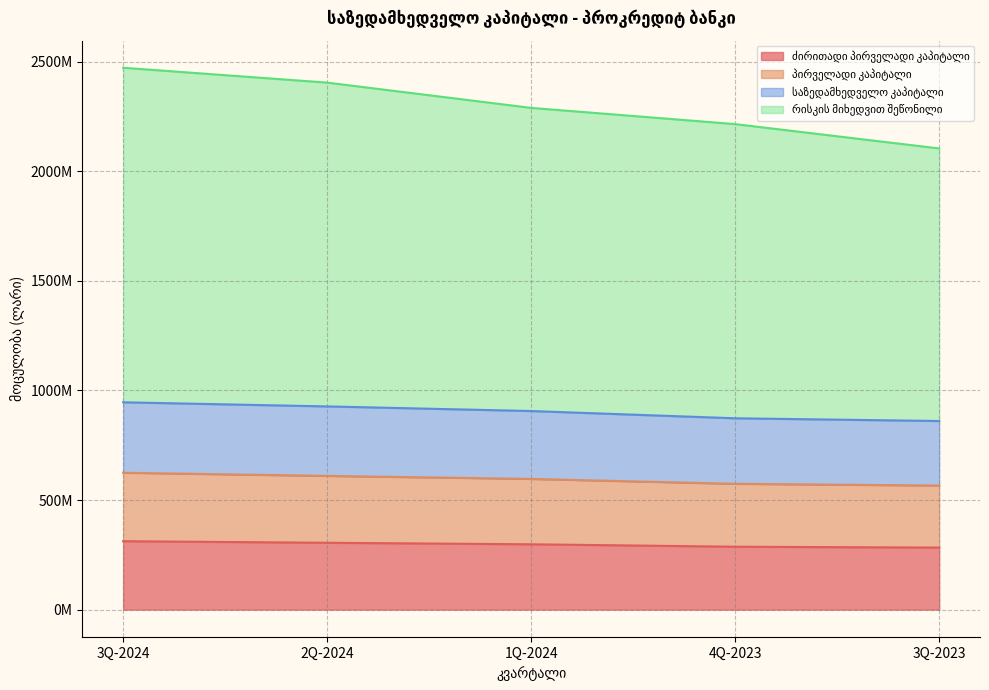

What is the difference between the maximum and second lowest values in the პირველადი კაპიტალი series?

50.5